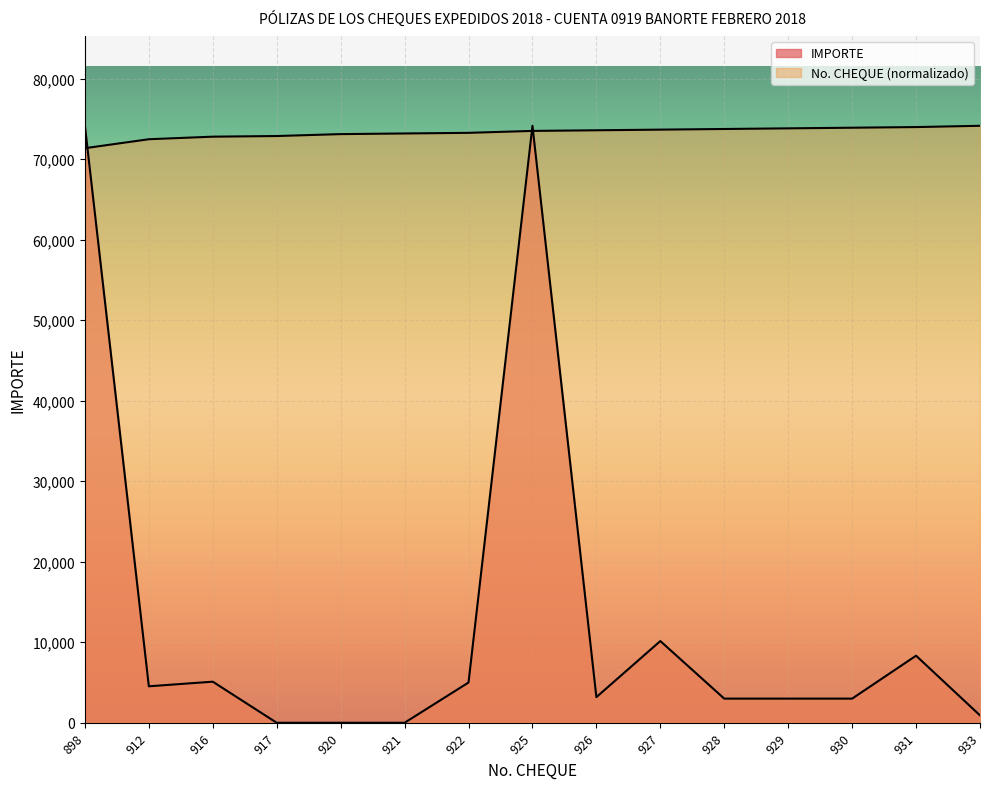

The value of IMPORTE at 920 is 0.0. True or false?

True